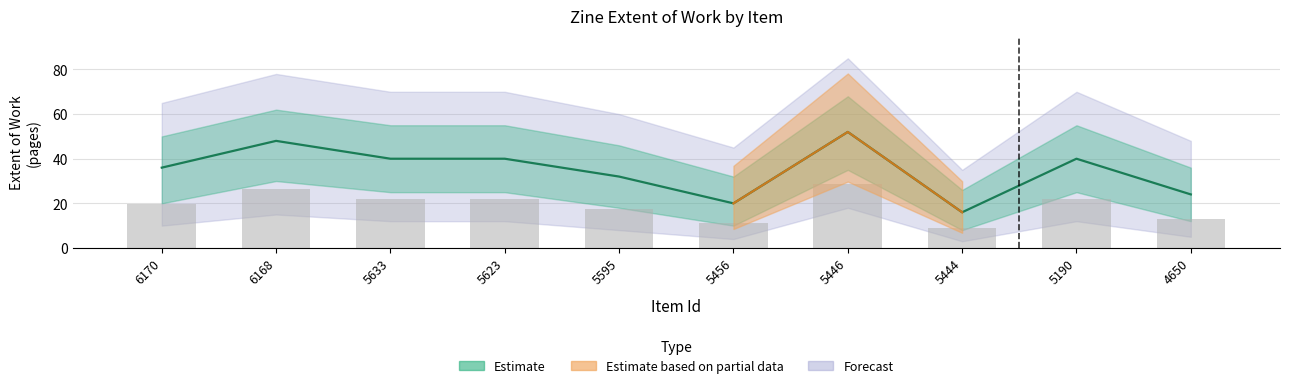

Rank the categories by value from lowest to highest.

5444, 5456, 4650, 5595, 6170, 5633, 5623, 5190, 6168, 5446